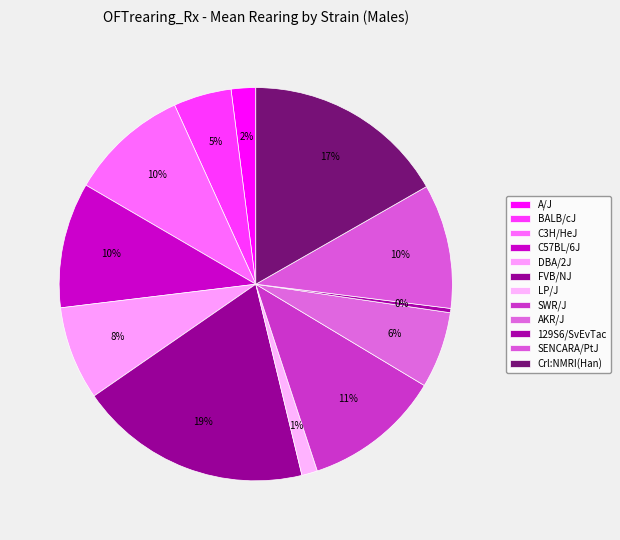

What portion of the pie excludes SWR/J?

88.7%